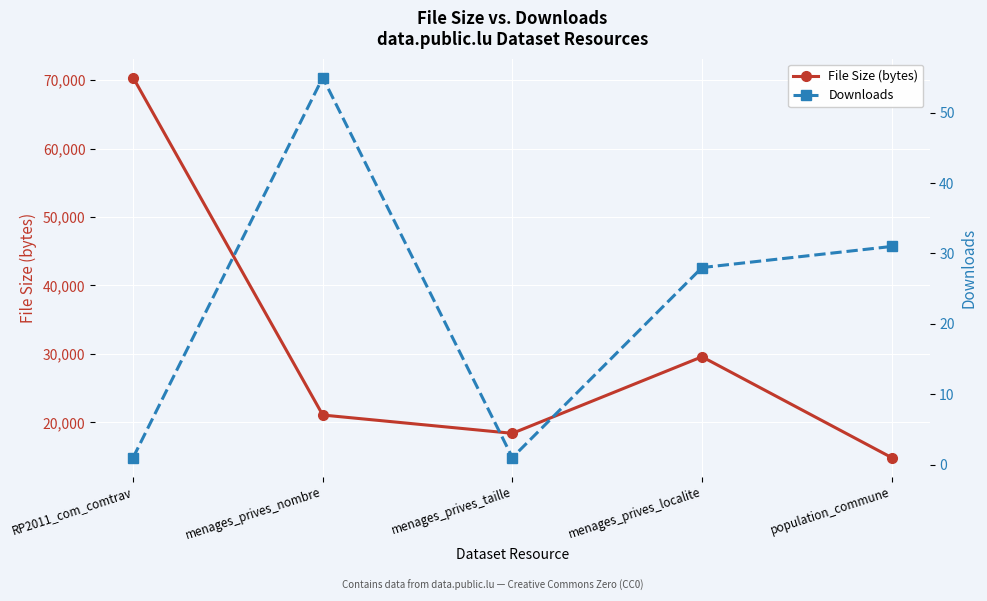

True or false: File Size (bytes) has a value of 8125 at population_commune.

False